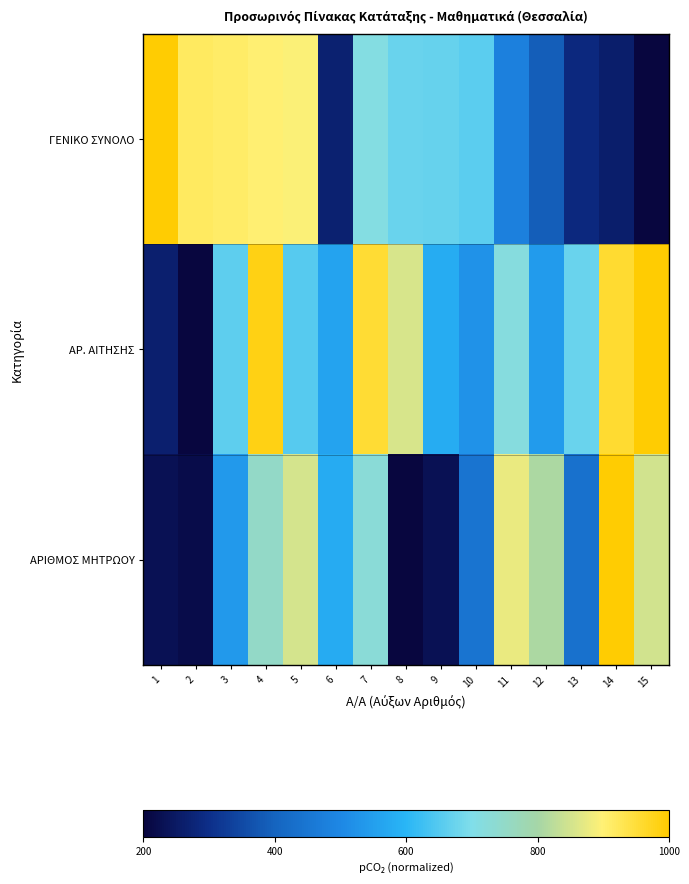

Which series has the largest total across all categories?

ΑΡ. ΑΙΤΗΣΗΣ